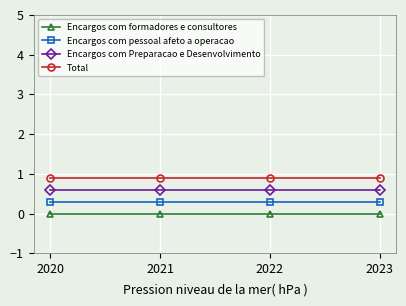

What is the value of the Encargos com pessoal afeto a operacao point at the 2nd from the left?

0.3